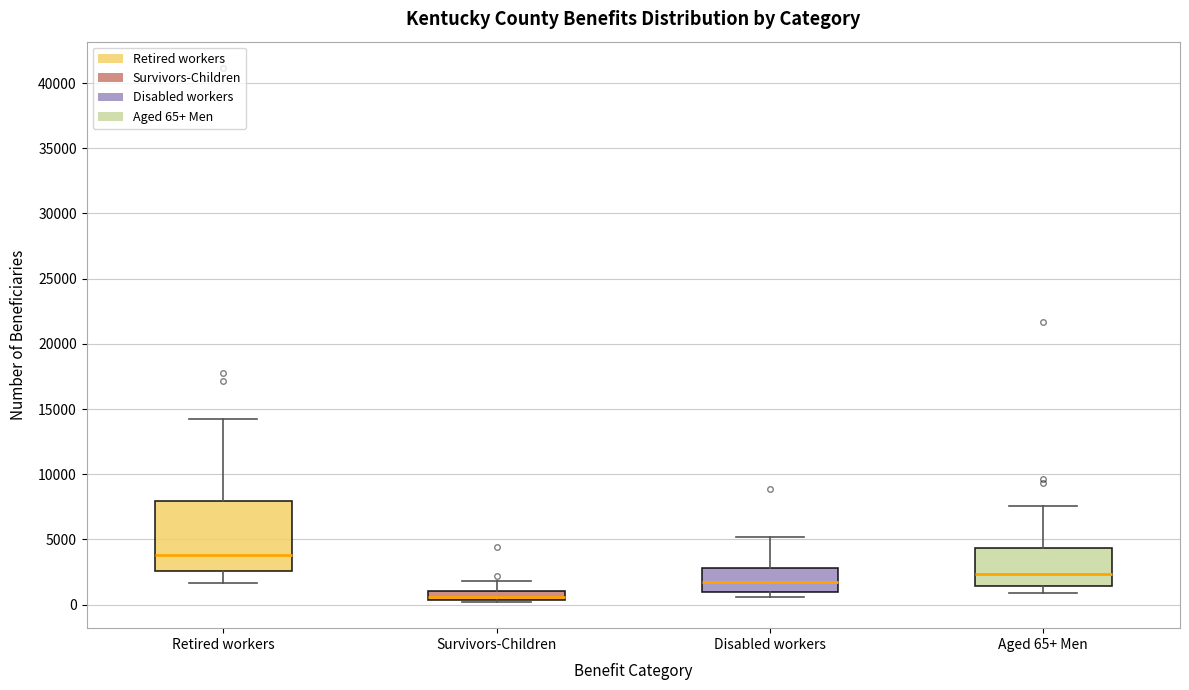

Which box's median line is the highest?

Retired workers